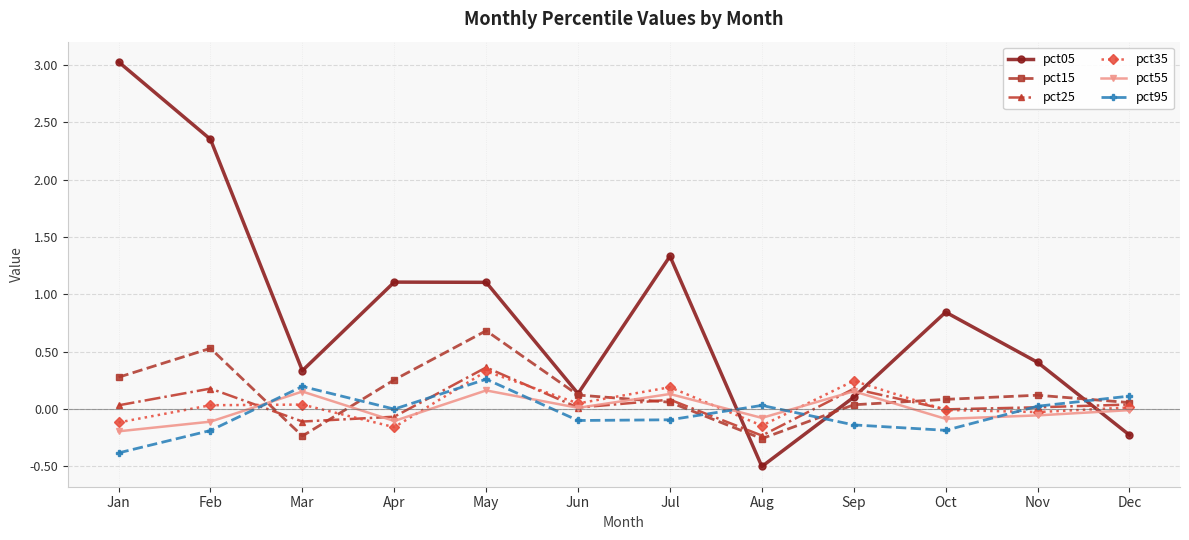

What is the value of the pct05 point at the 1st from the left?

3.0